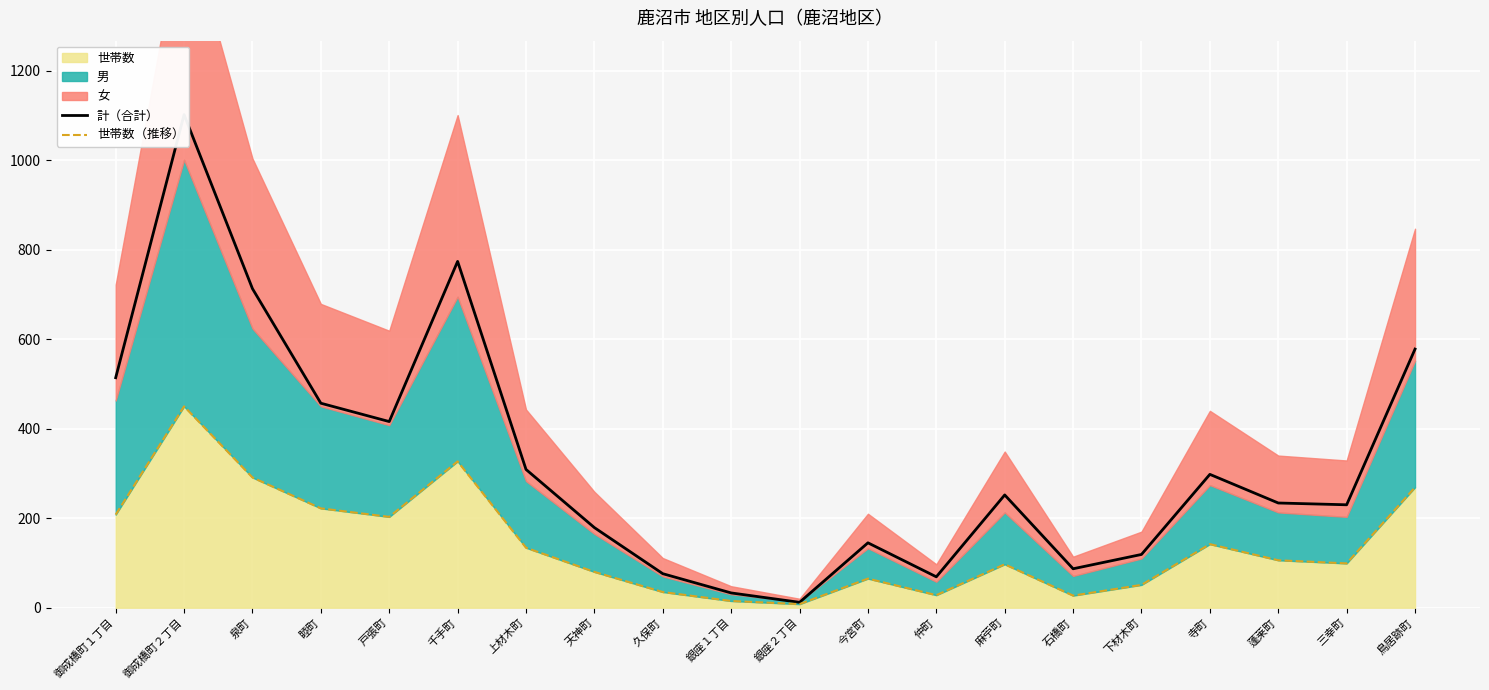

True or false: 計（合計） and 世帯数（推移） cross at least once.

False